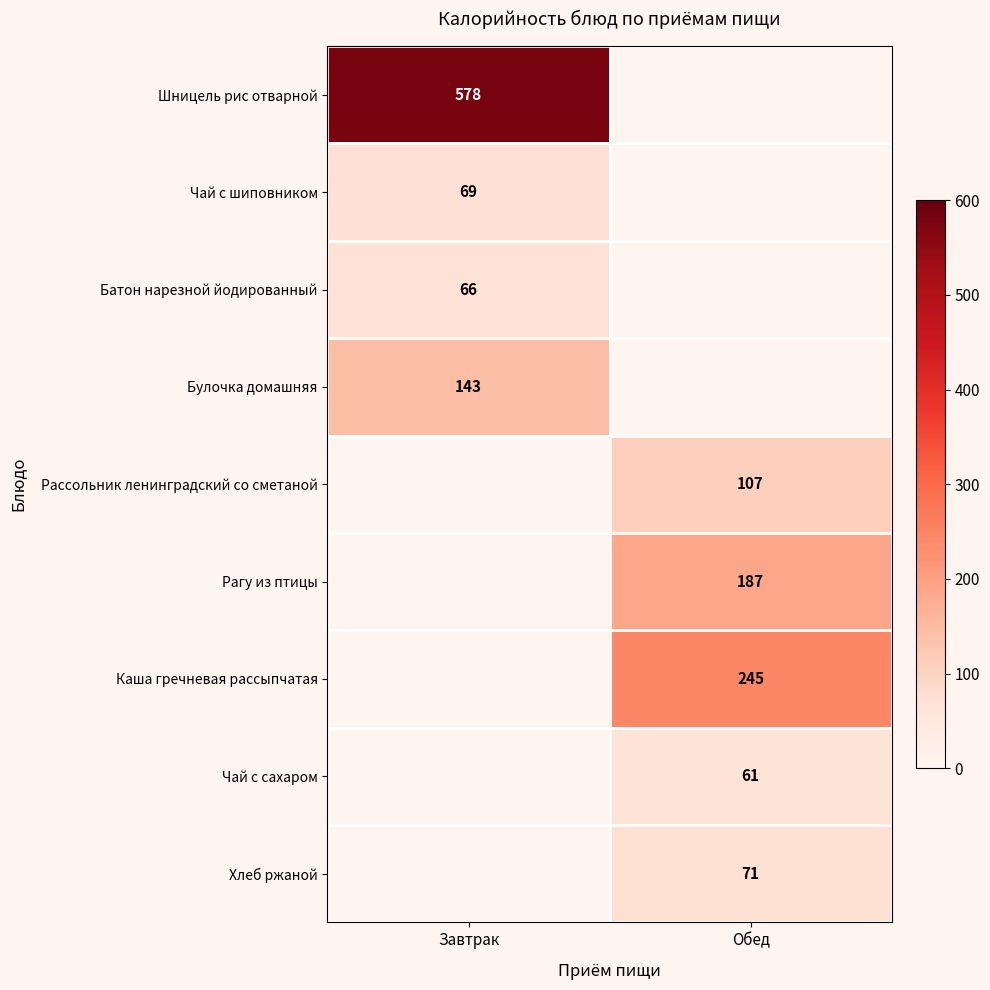

The Хлеб ржаной series shows 33 at Обед. True or false?

False